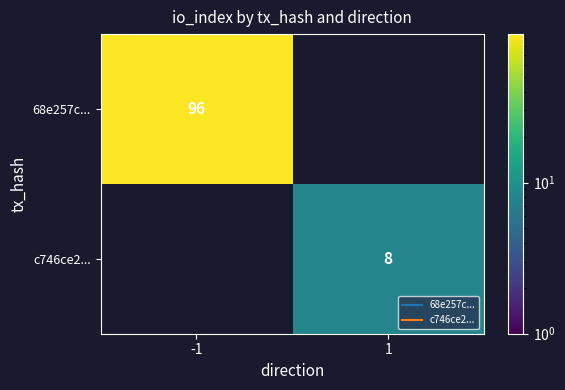

Rank the categories by 68e257c... value from highest to lowest.

-1, 1